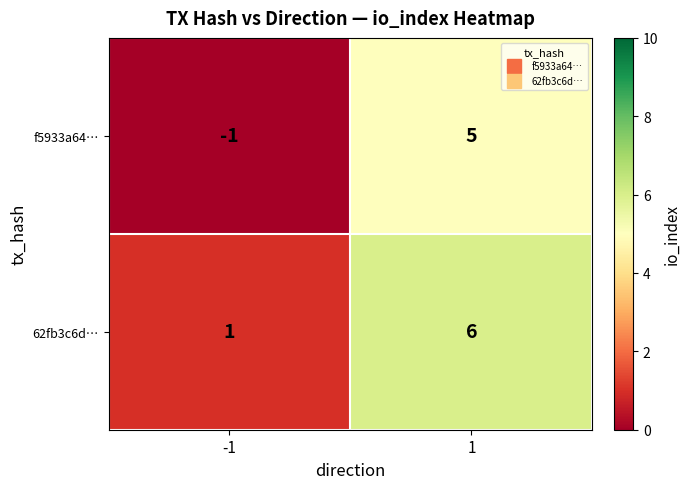

Which series has the largest total across all categories?

62fb3c6d…